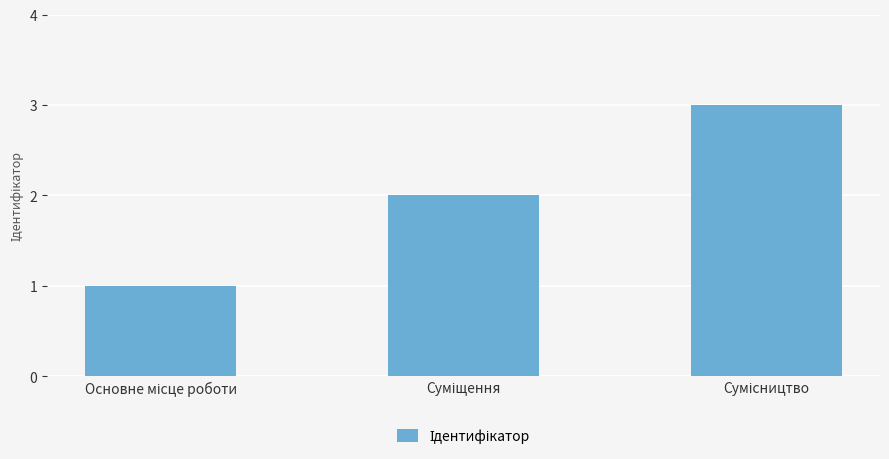

What is the sum of all values?

6